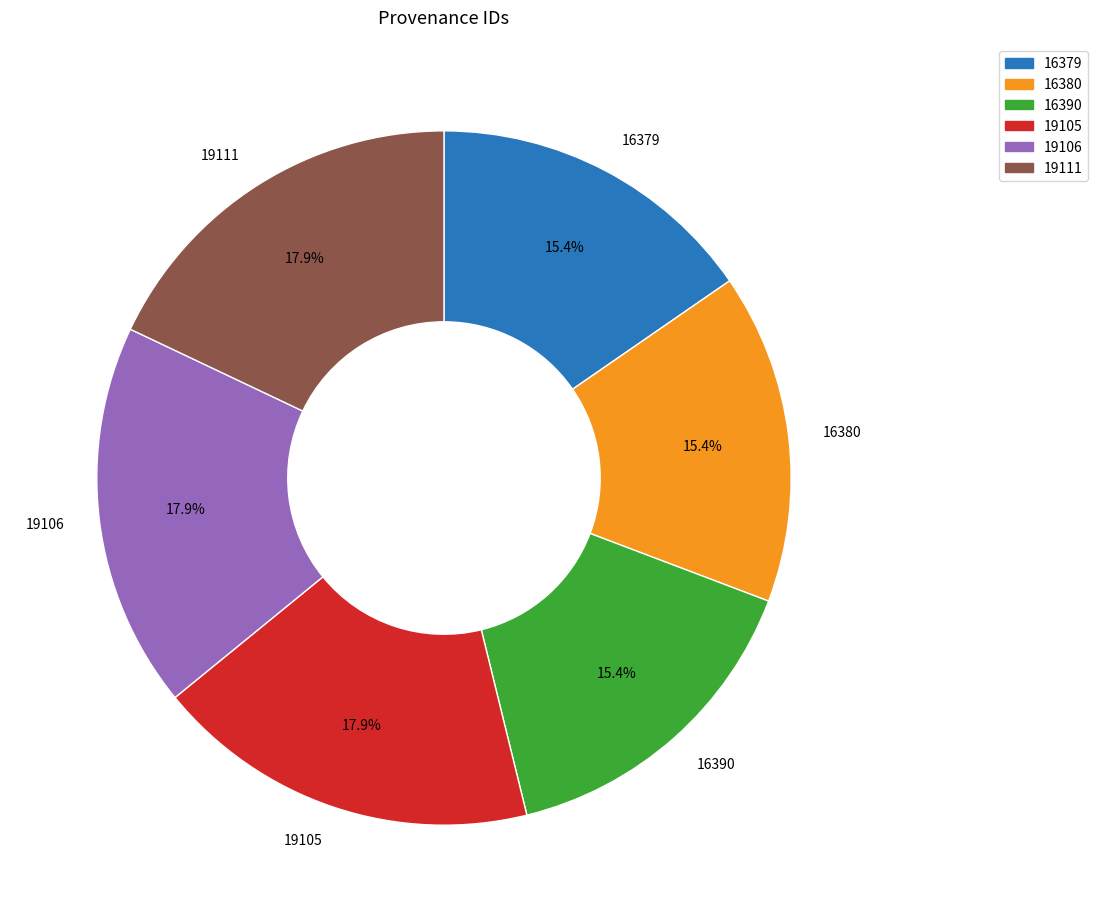

To the nearest percent, what is the average slice percentage?

17%